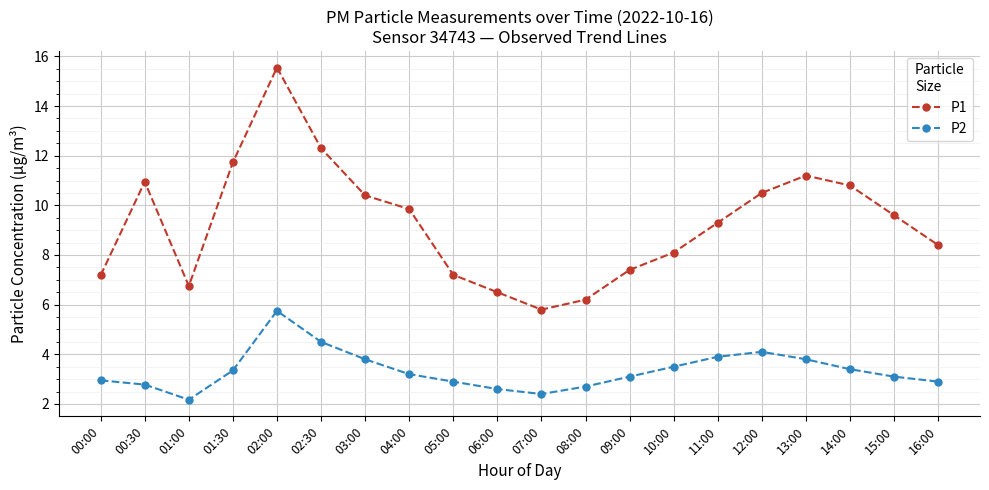

Which series changed the most between 04:00 and 13:00?

P1